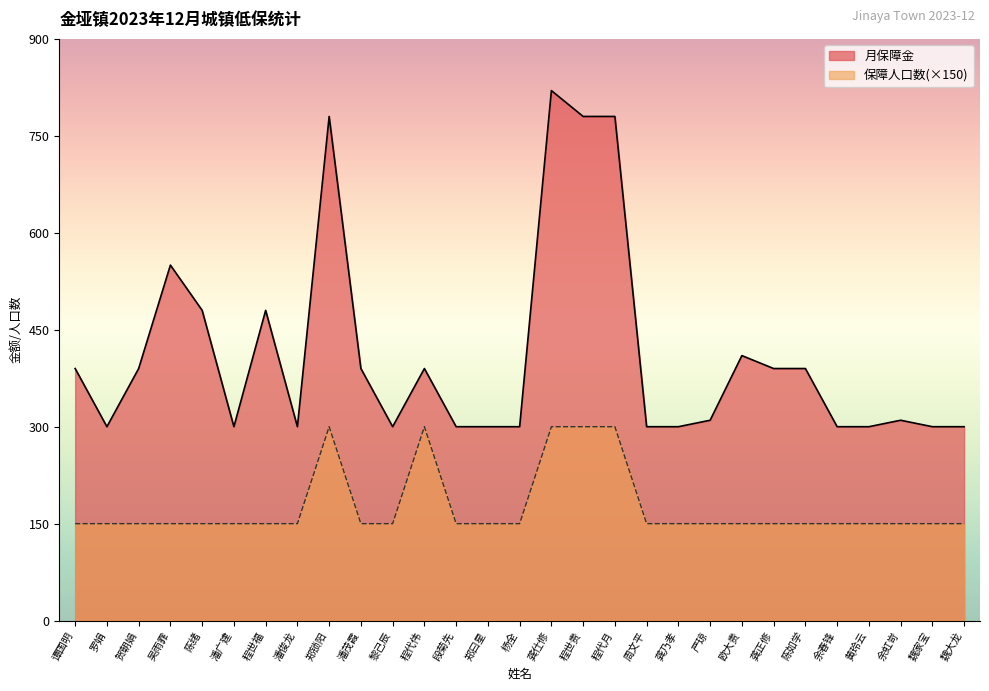

Rank the series at 潘俊龙 from lowest to highest value.

保障人口数(×150), 月保障金